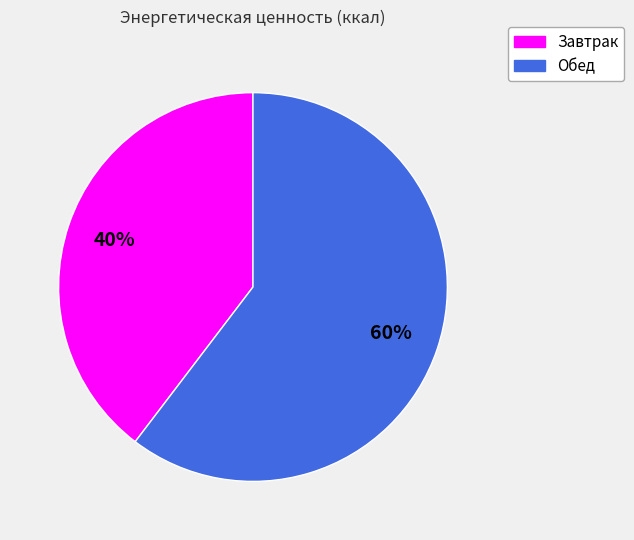

To the nearest percent, what portion does Обед represent?

60%